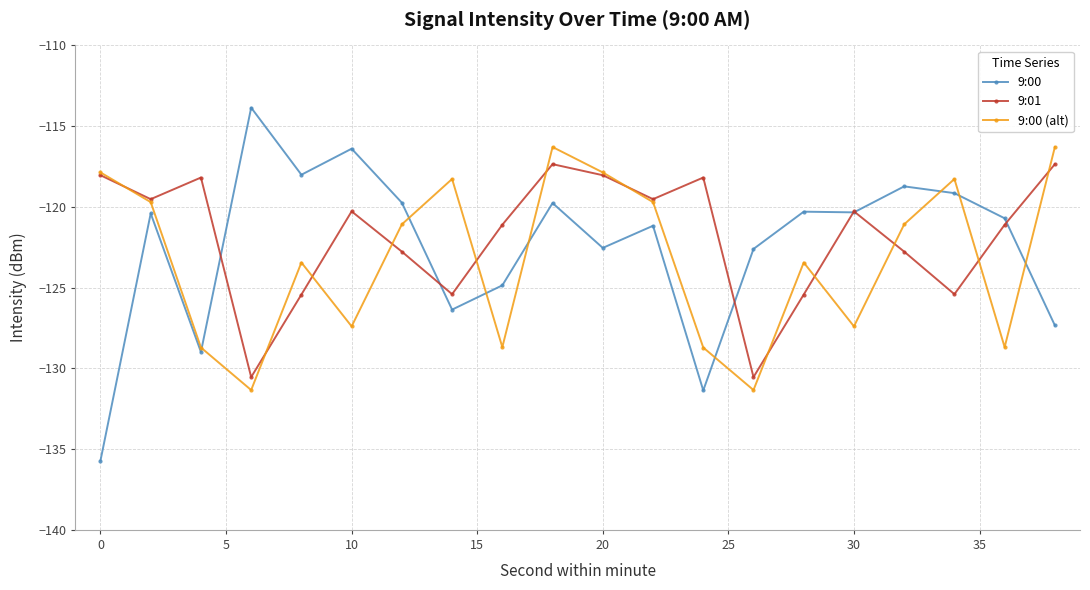

Which series has the largest range (max minus min)?

9:00